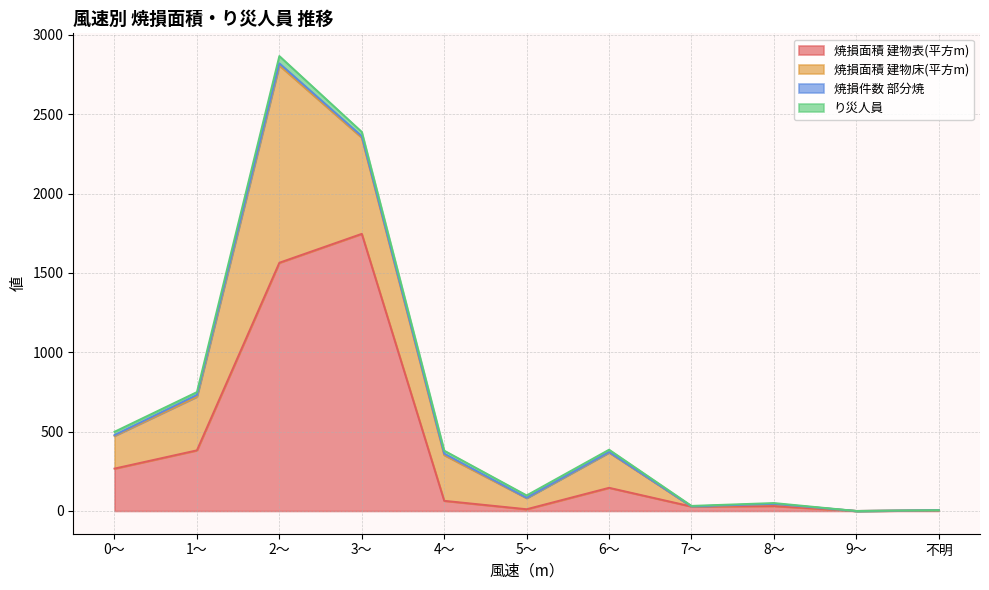

How many series are shown in this chart?

4